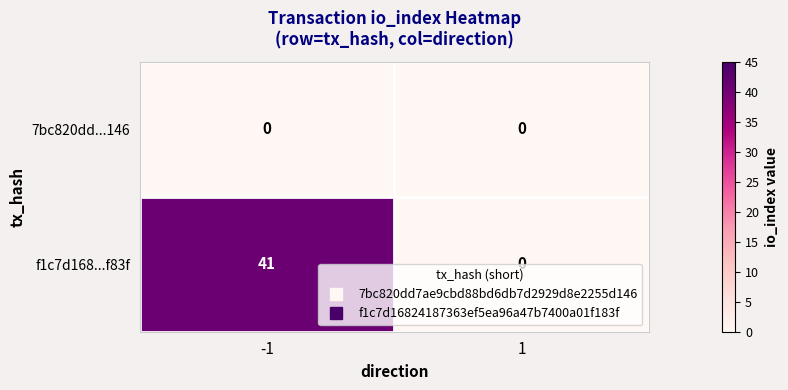

Is it true that 7bc820dd...146 equals 0 at 1?

True